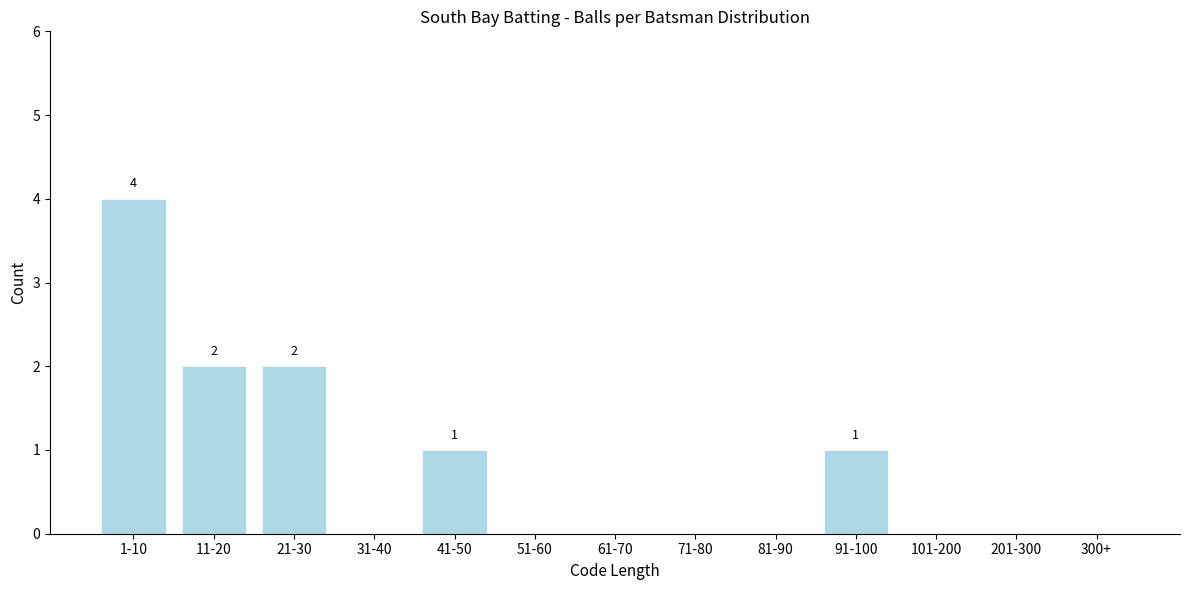

Reading left to right, list all the values displayed in this chart.

1-10=4	11-20=2	21-30=2	31-40=0	41-50=1	51-60=0	61-70=0	71-80=0	81-90=0	91-100=1	101-200=0	201-300=0	300+=0